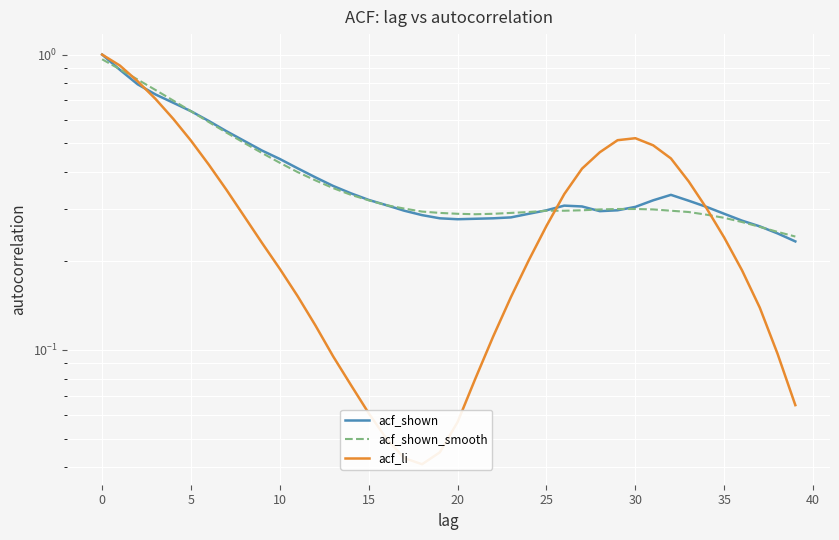

How many times do acf_shown and acf_shown_smooth cross each other?

5